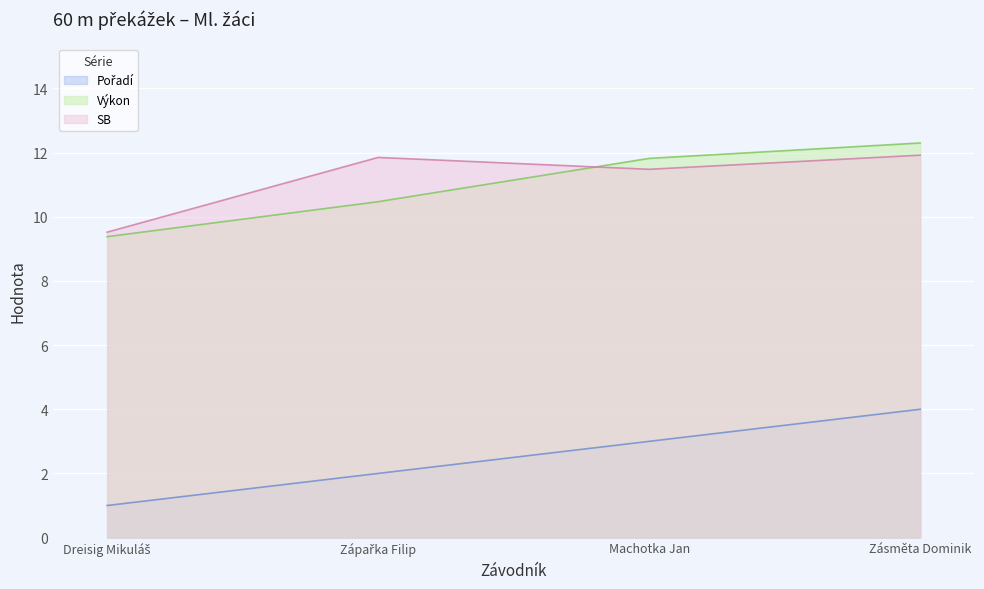

What position from the right is Zápařka Filip?

3